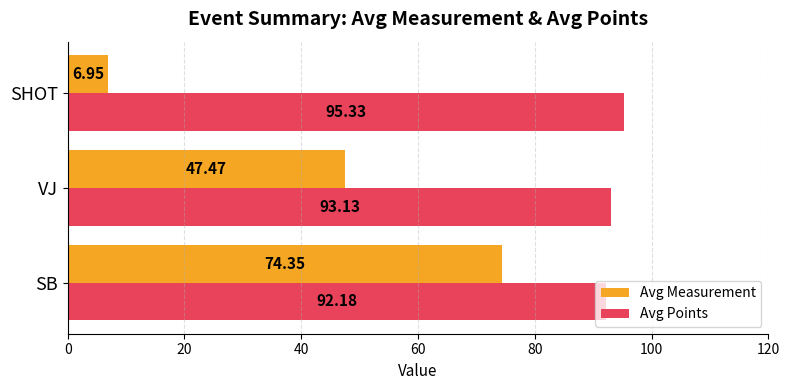

Where is Avg Points nearest to the value 93?

VJ